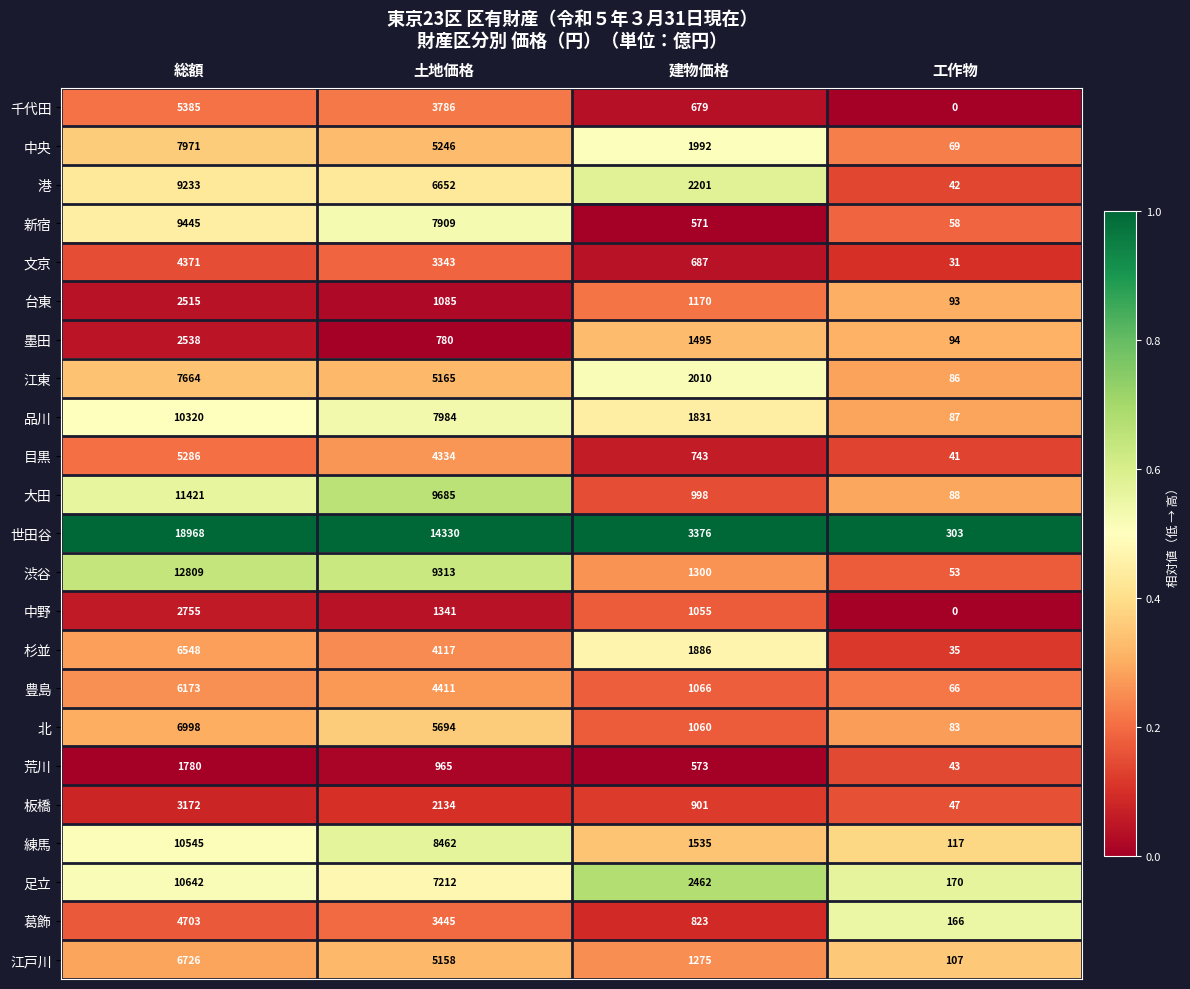

True or false: 中野 has a value of 4483 at 総額.

False